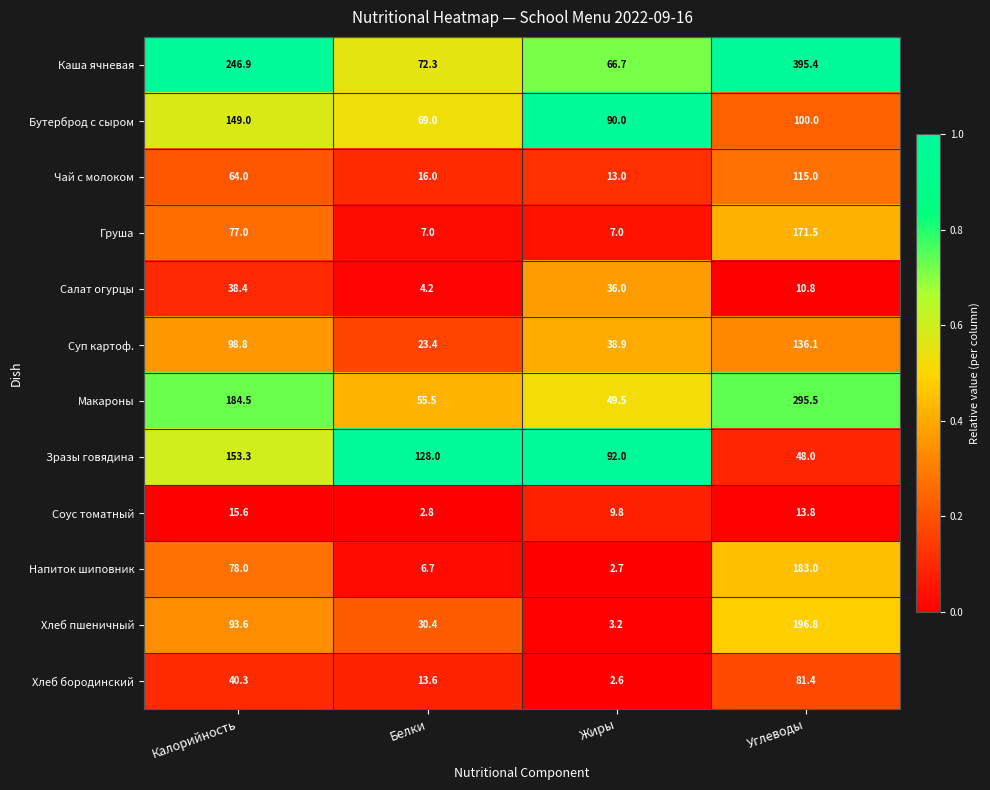

At which category does the chart reach its peak across all series?

Углеводы